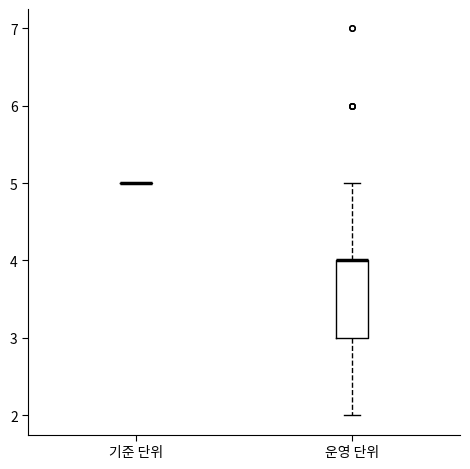

Reading left to right, transcribe this box plot: for each box, give where its median line is, the range the box spans, and where its two whiskers end, as read against the y-axis. The values are not printed on the chart, so give them approximately, as read against the axis.

기준 단위: box collapsed to a line at 5, whiskers 5 to 5
운영 단위: median 4 (drawn on the box's upper edge), box 3 to 4, whiskers 2 to 5